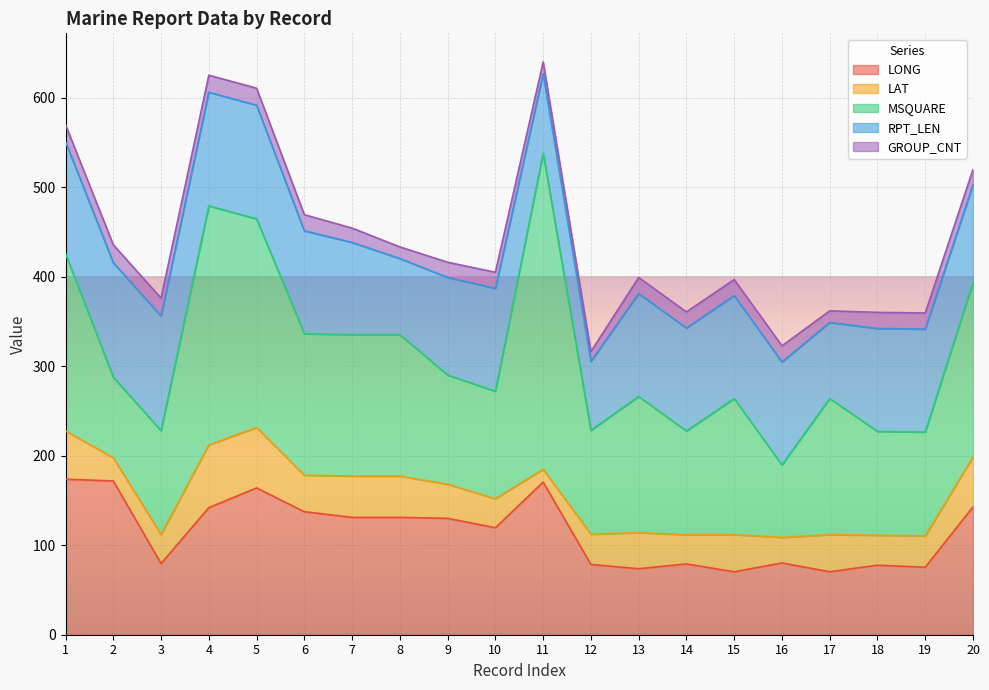

Does the chart display data point markers on the line(s)?

No